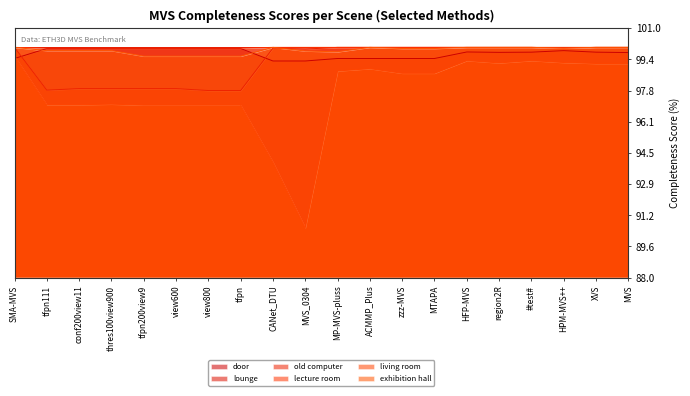

Is it true that living room equals 63.7 at #test#?

False